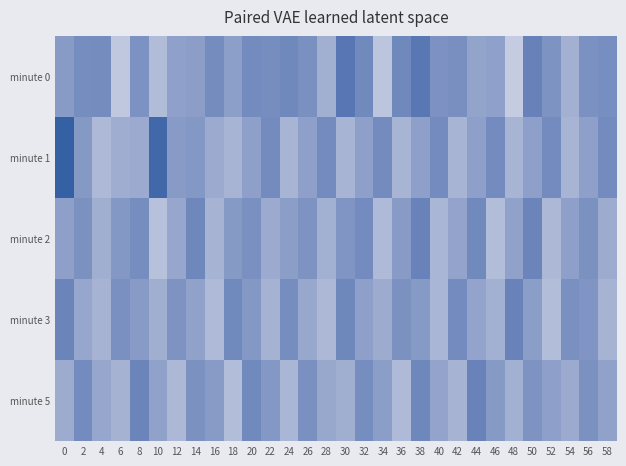

What is the total value across all series at 56?

-649.9